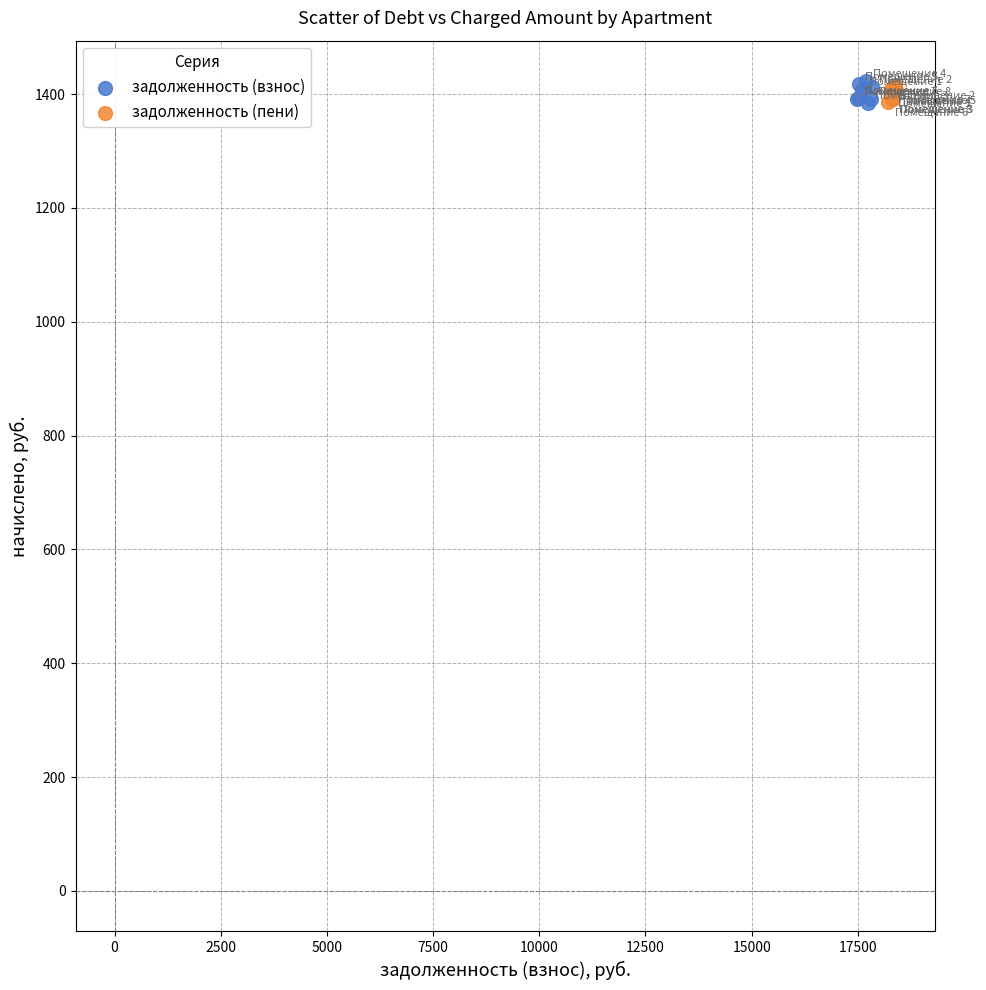

What are all the series names shown in the legend?

задолженность (взнос), задолженность (пени)